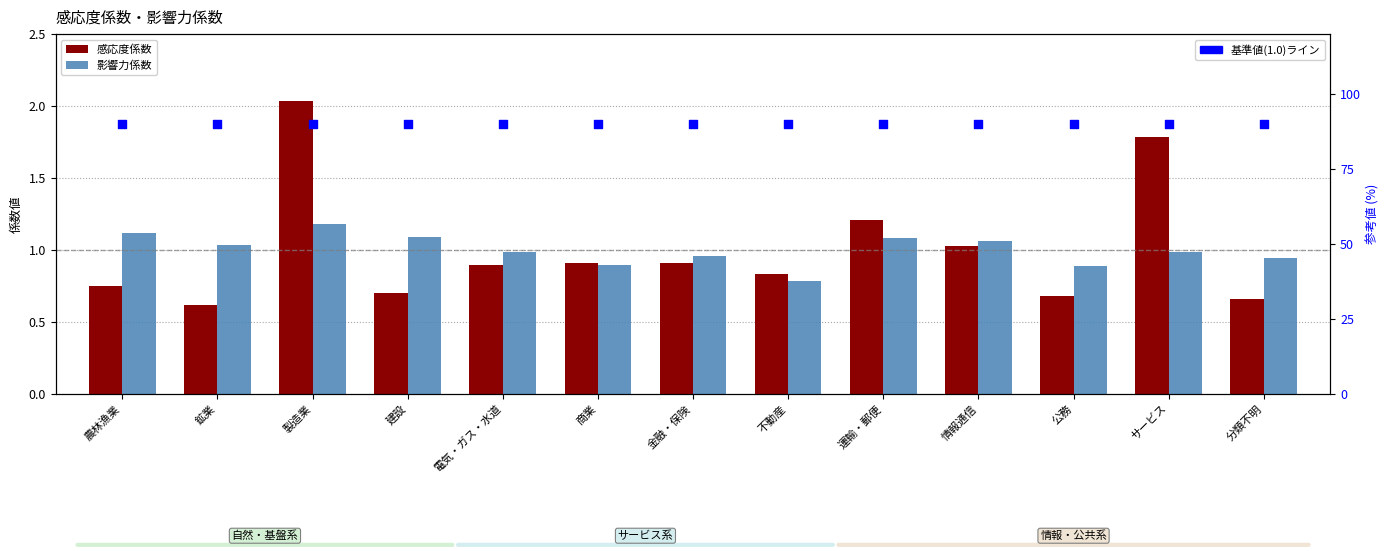

What is the total value across all series at 建設?

91.8